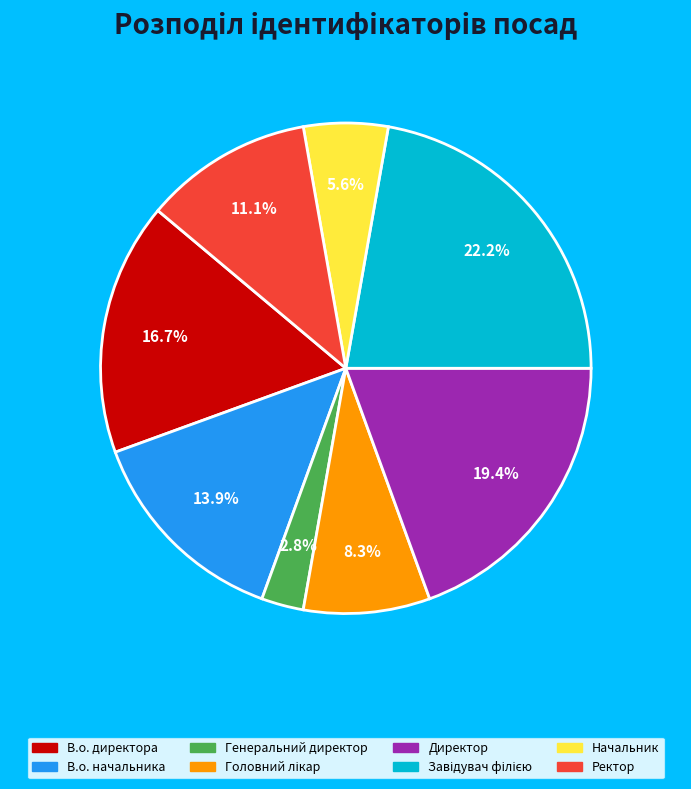

What is the smallest slice in the pie chart?

Генеральний директор